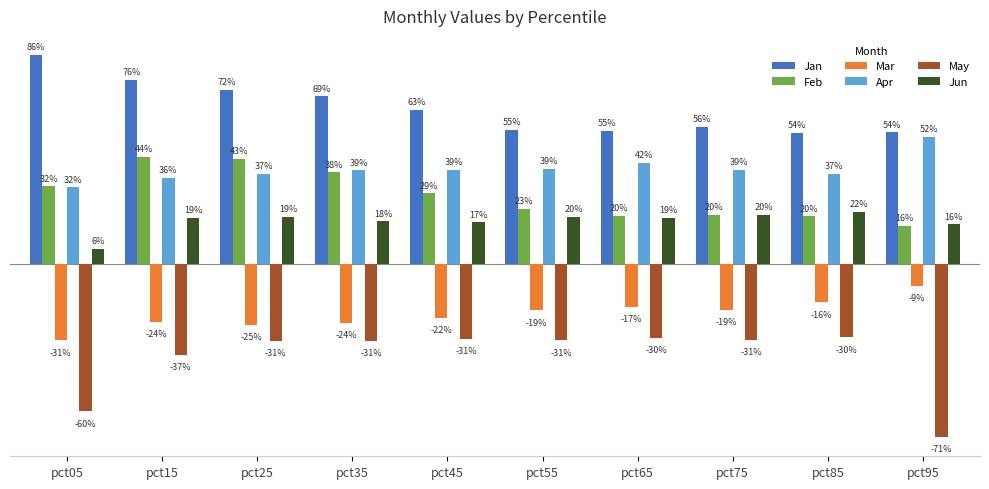

The May series shows -0.3 at pct35. True or false?

True